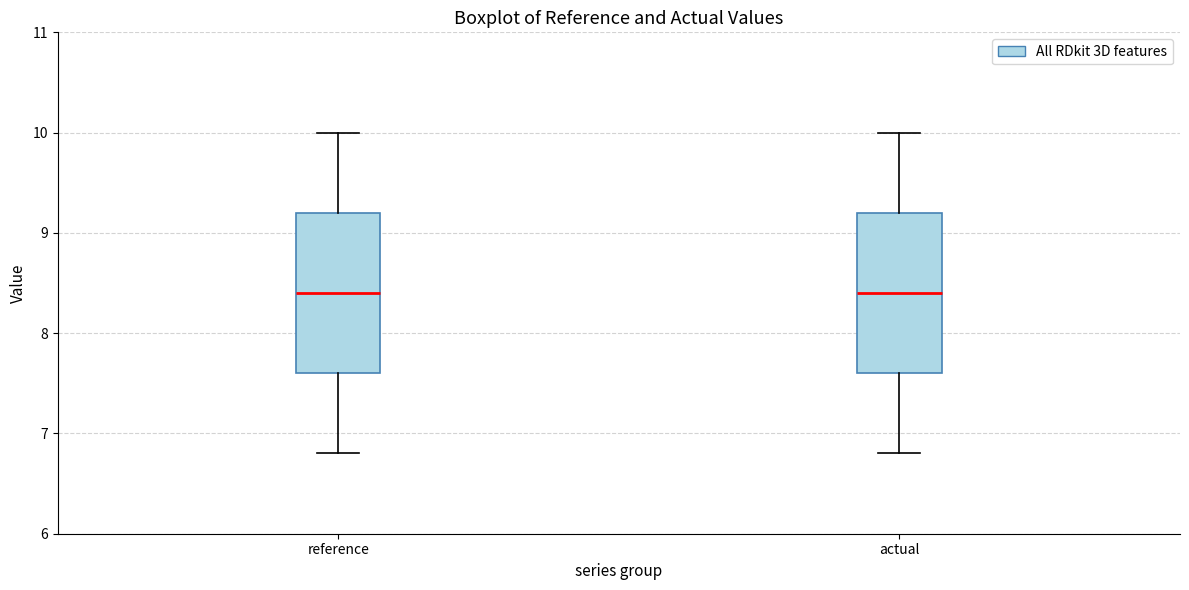

Where does the lower whisker of the box for reference end on the y-axis? The values are not printed on the chart, so give them approximately, as read against the axis.

6.8